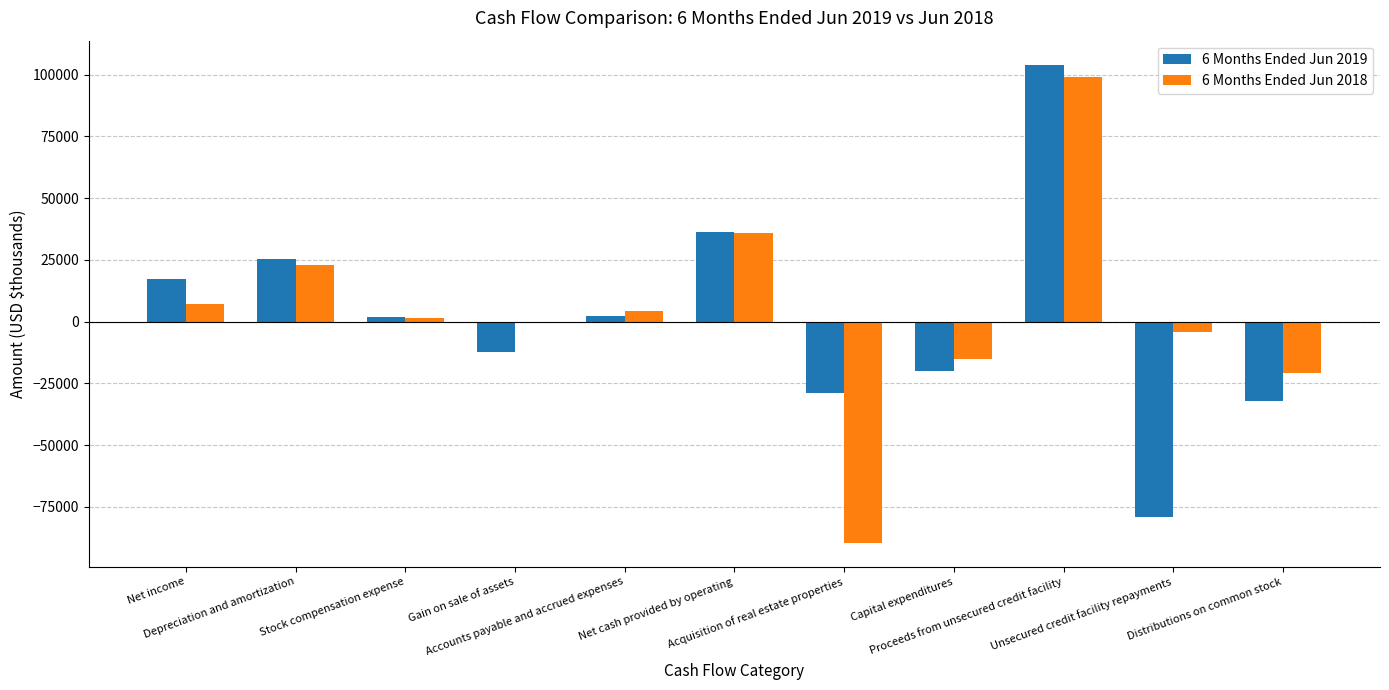

Reading left to right, what are all the values shown in this chart?

6 Months Ended Jun 2019: Net income=17422	Depreciation and amortization=25168	Stock compensation expense=1708	Gain on sale of assets=-12142	Accounts payable and accrued expenses=2445	Net cash provided by operating=36100	Acquisition of real estate properties=-28981	Capital expenditures=-19932	Proceeds from unsecured credit facility=104060	Unsecured credit facility repayments=-79000	Distributions on common stock=-32316
6 Months Ended Jun 2018: Net income=7045	Depreciation and amortization=22807	Stock compensation expense=1404	Gain on sale of assets=0	Accounts payable and accrued expenses=4192	Net cash provided by operating=35697	Acquisition of real estate properties=-89547	Capital expenditures=-15256	Proceeds from unsecured credit facility=99000	Unsecured credit facility repayments=-4000	Distributions on common stock=-20838